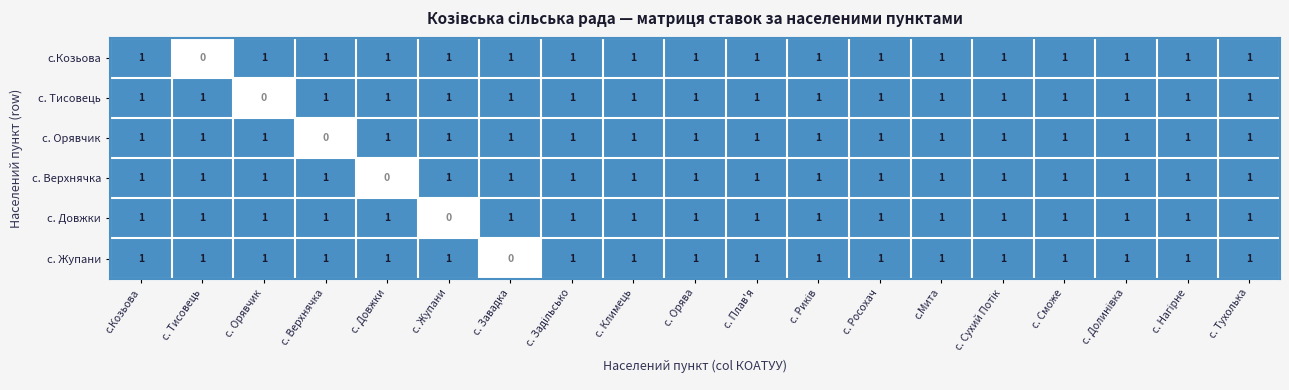

At how many categories does at least one series exceed 0?

19